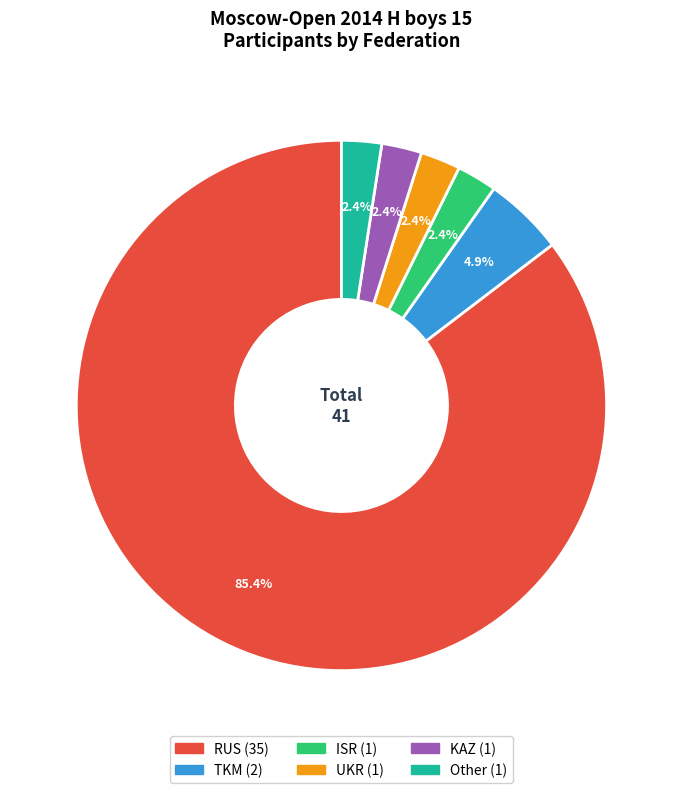

The Other slice represents 11% of the pie. True or false?

False